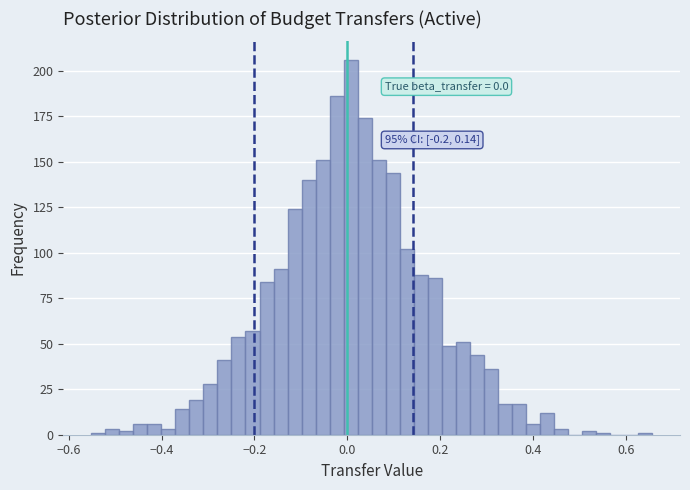

Read against the x-axis, roughly where is the centre of the tallest bar?

0.00